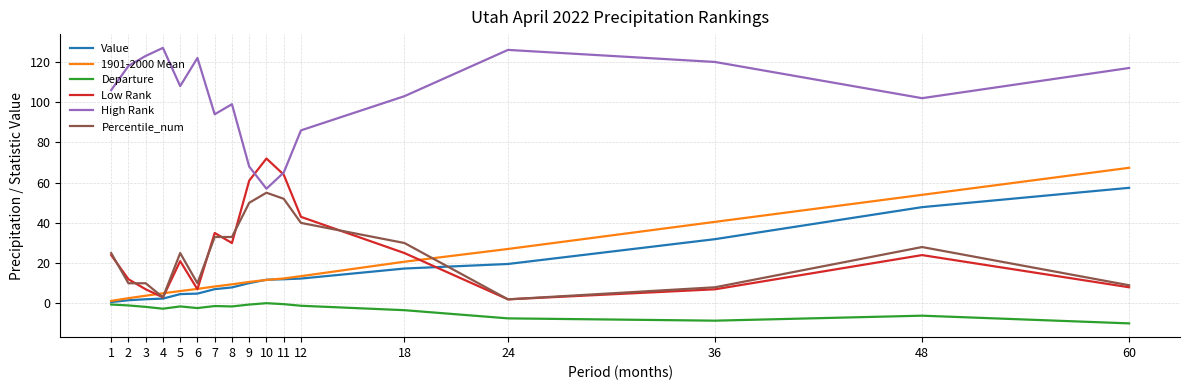

True or false: Departure has a value of -1.3 at 7.

True